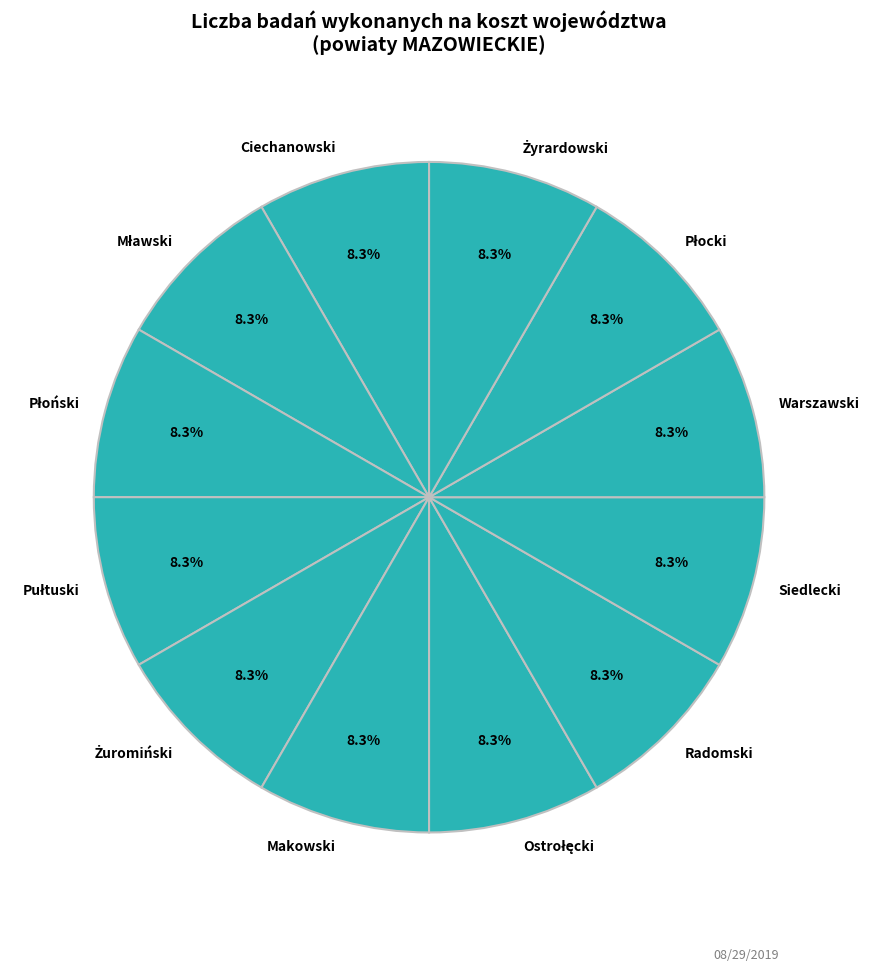

To the nearest percent, what is the average slice percentage?

8%